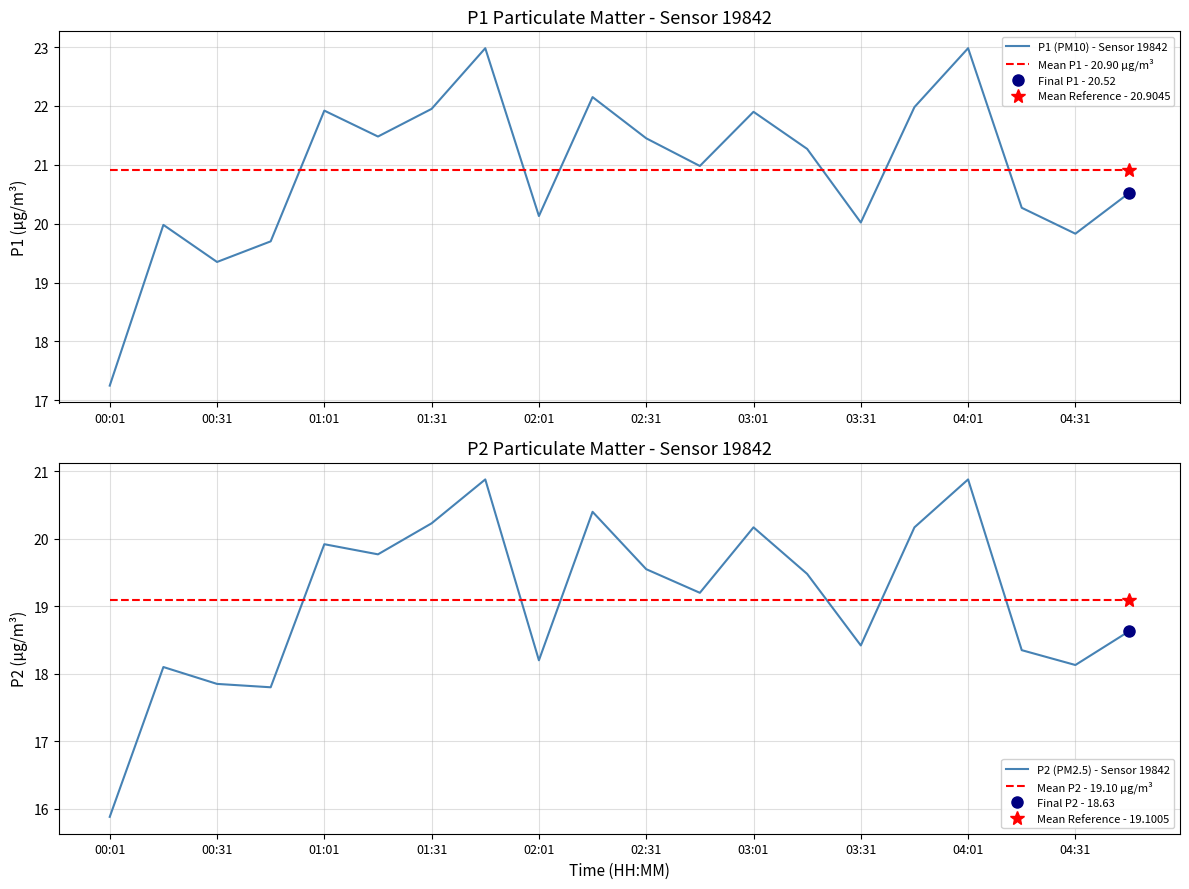

True or false: P1 (PM10) - Sensor 19842 has a value of 11.4 at 00:01.

False